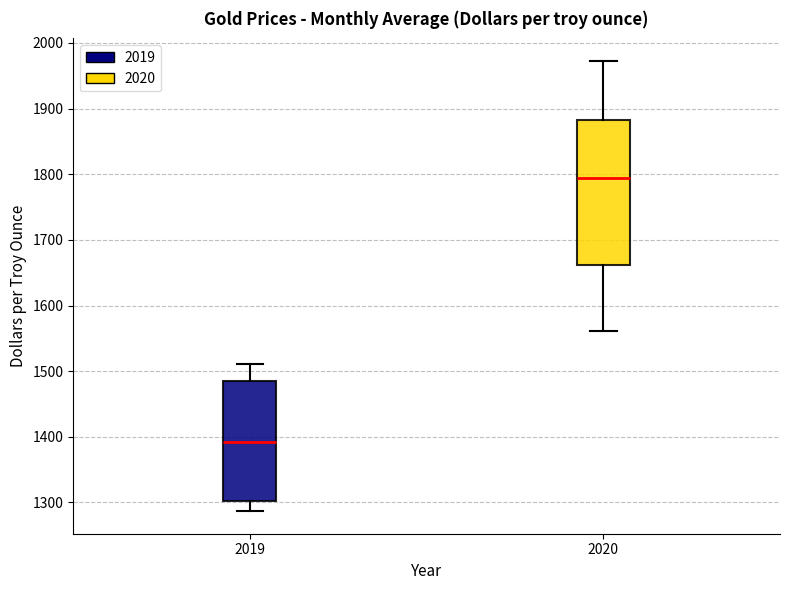

Which box has the highest median line?

2020